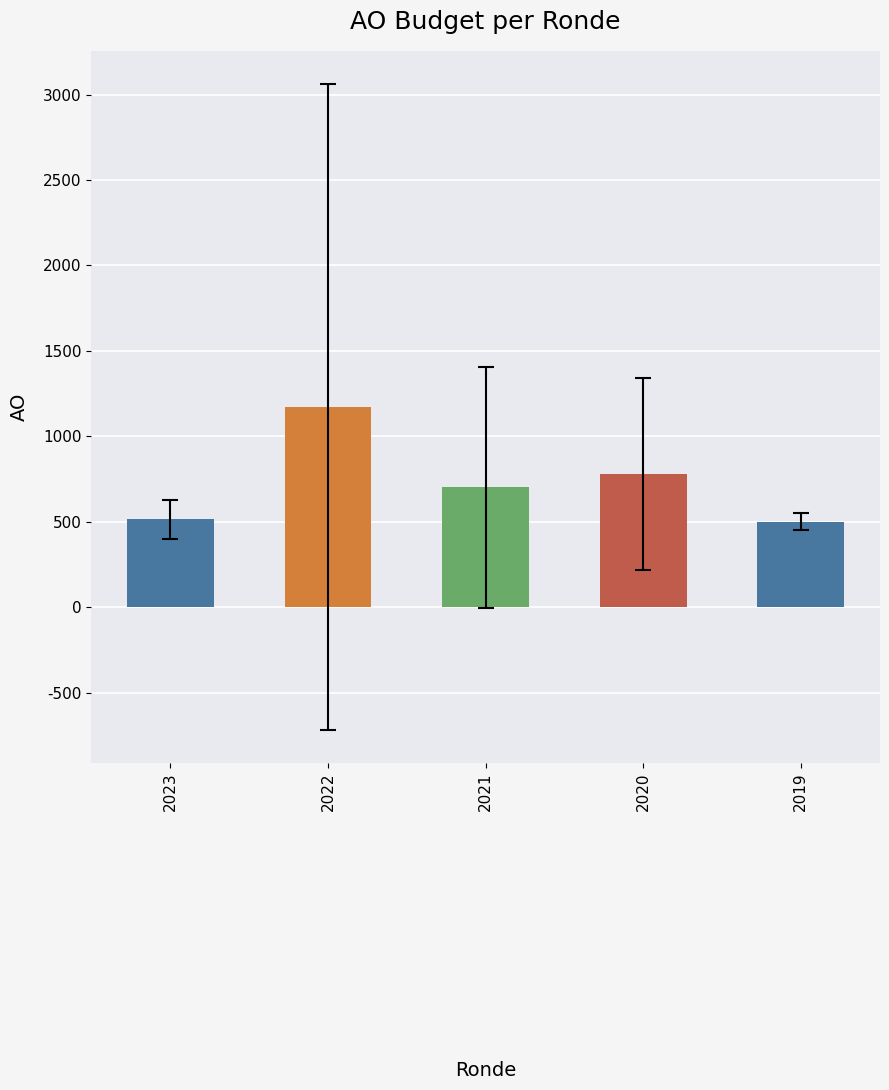

Is it true that the value at 2023 is 515.0?

True